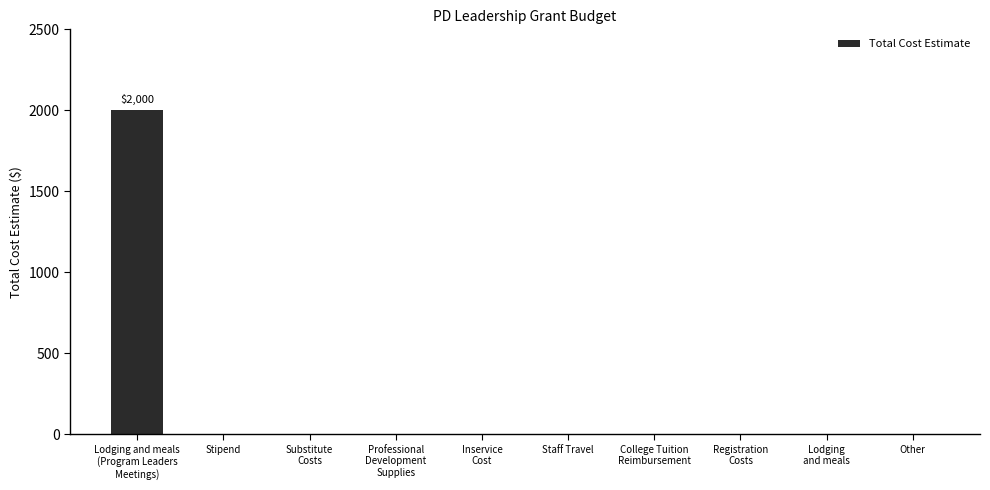

The chart shows a value of 1020 at Staff Travel. True or false?

False